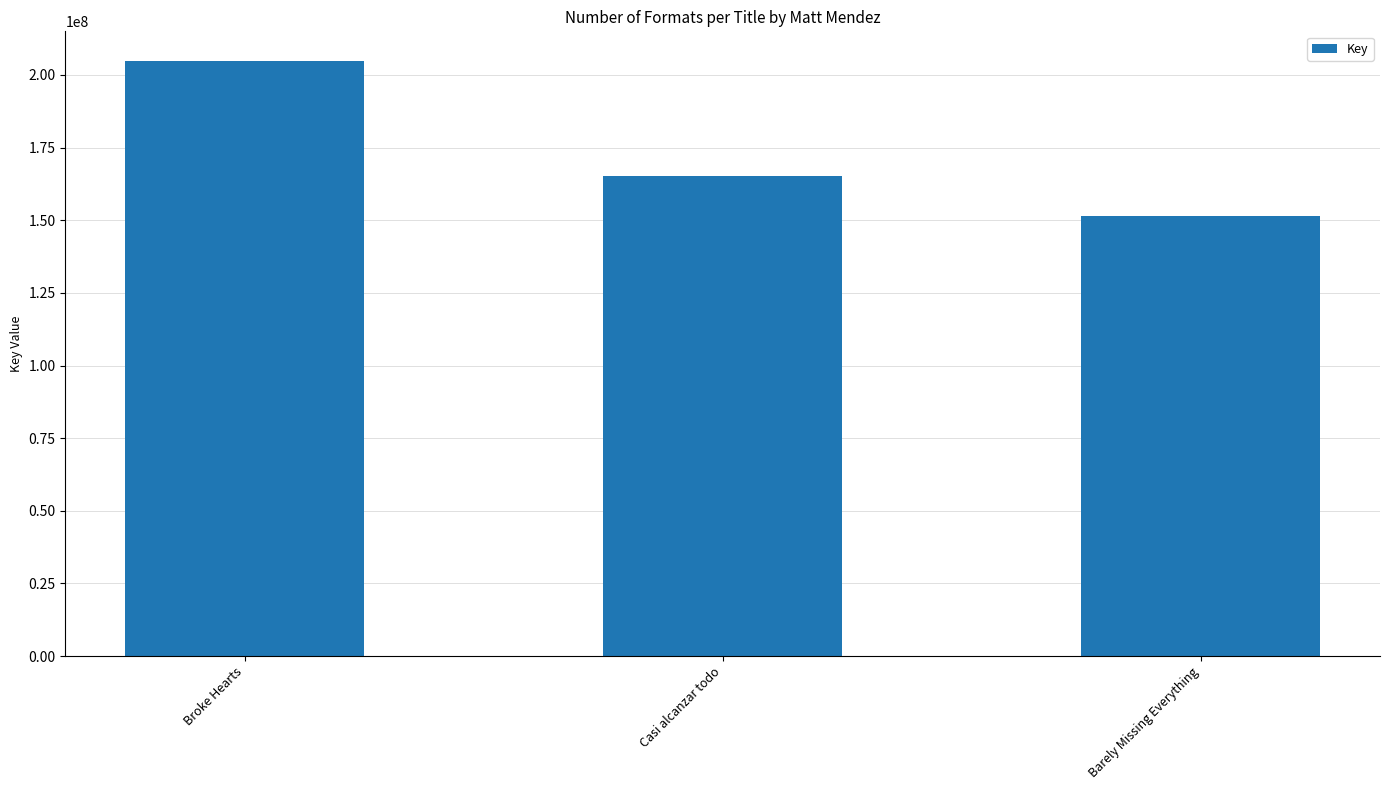

Reading left to right, what are all the values shown in this chart?

204774740	165082296	151447662